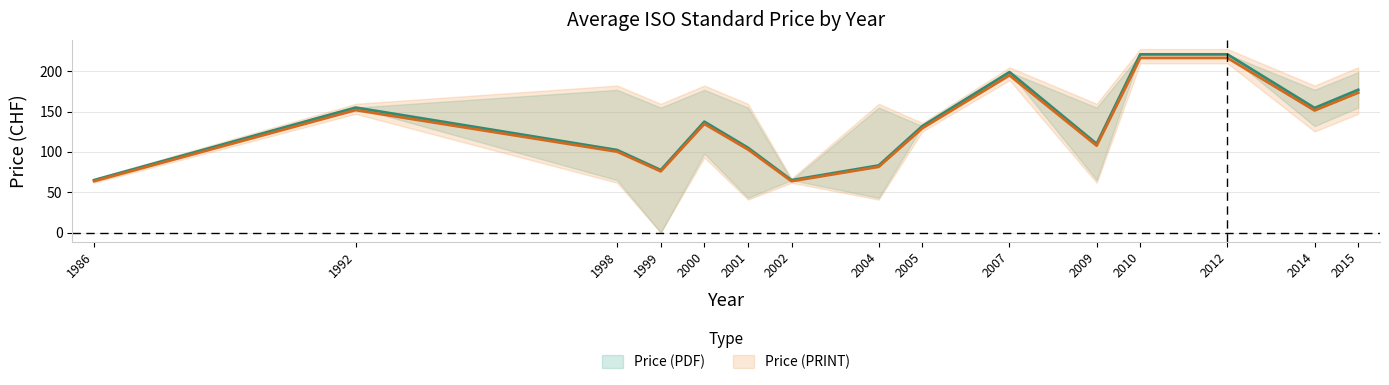

Is this an area chart (filled region under the line)?

No